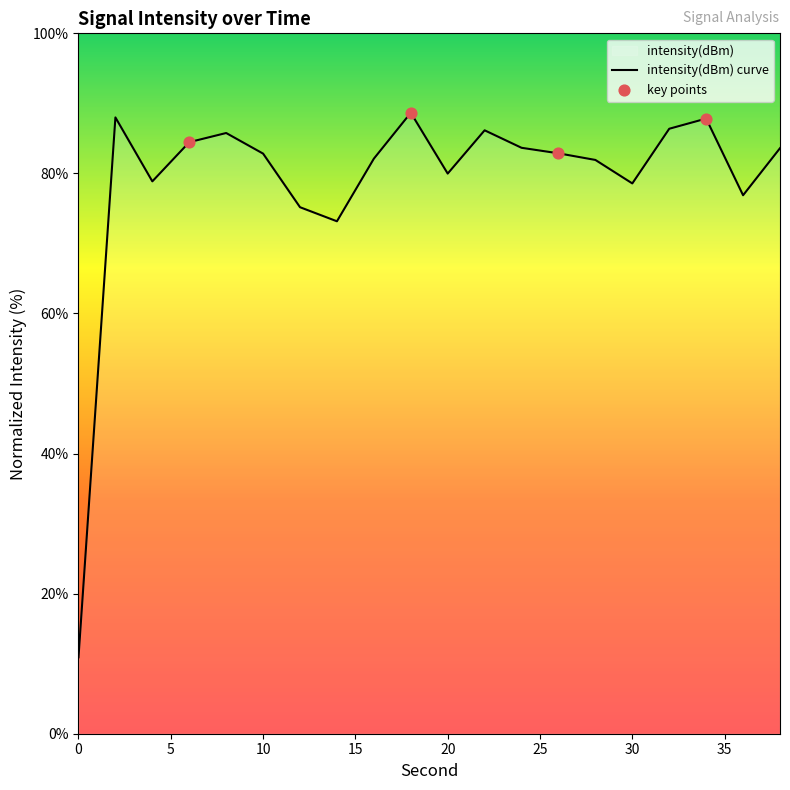

What is the ratio of the value at 38 to the value at 14?

1.1